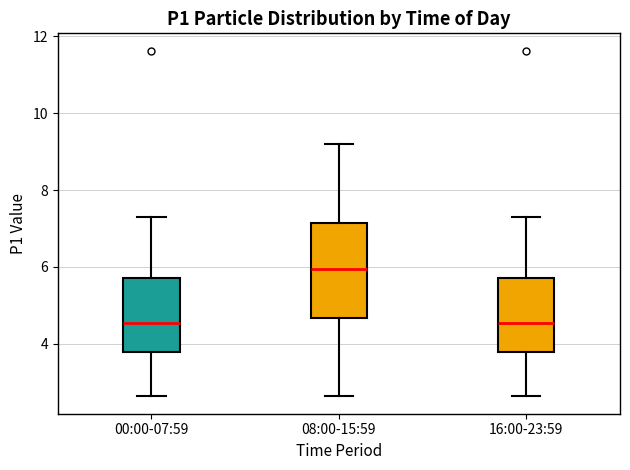

Reading left to right, transcribe this box plot: for each box, give where its median line is, the range the box spans, and where its two whiskers end, as read against the y-axis. The values are not printed on the chart, so give them approximately, as read against the axis.

00:00-07:59: median 4.6, box 3.8 to 5.8, whiskers 2.6 to 7.4
08:00-15:59: median 6.0, box 4.6 to 7.2, whiskers 2.6 to 9.2
16:00-23:59: median 4.6, box 3.8 to 5.8, whiskers 2.6 to 7.4